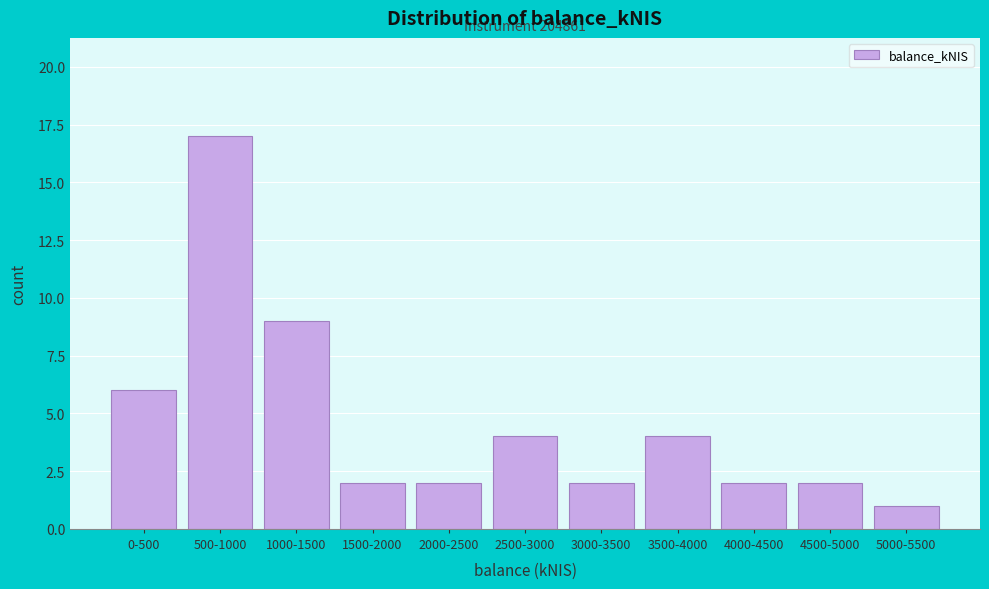

Reading left to right, what are all the values shown in this chart?

6	17	9	2	2	4	2	4	2	2	1